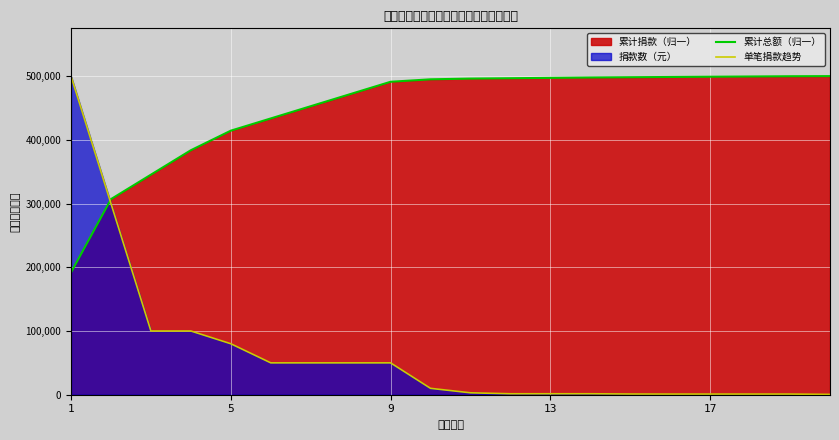

Reading left to right, what are all the values shown in this chart?

累计总额（归一）: 191850.2	306960.3	345330.4	383700.4	414396.4	433581.5	452766.5	471951.5	491136.5	494973.5	496124.6	496700.2	497275.7	497851.3	498273.3	498657.0	499040.7	499424.4	499808.1	500000.0
单笔捐款趋势: 500000.0	300000.0	100000.0	100000.0	80000.0	50000.0	50000.0	50000.0	50000.0	10000.0	3000.0	1500.0	1500.0	1500.0	1100.0	1000.0	1000.0	1000.0	1000.0	500.0